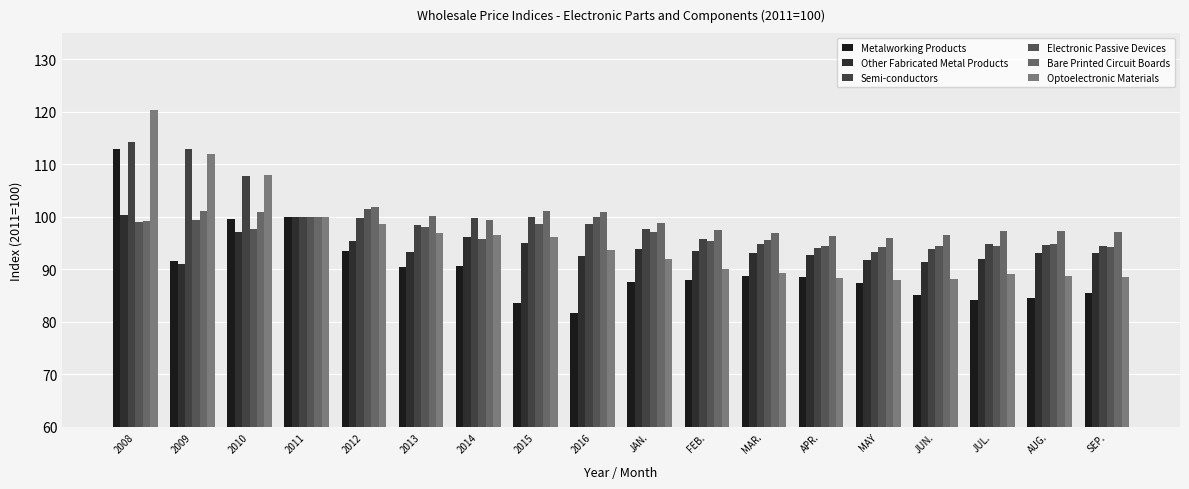

What is the sum of all Bare Printed Circuit Boards values?

1778.3